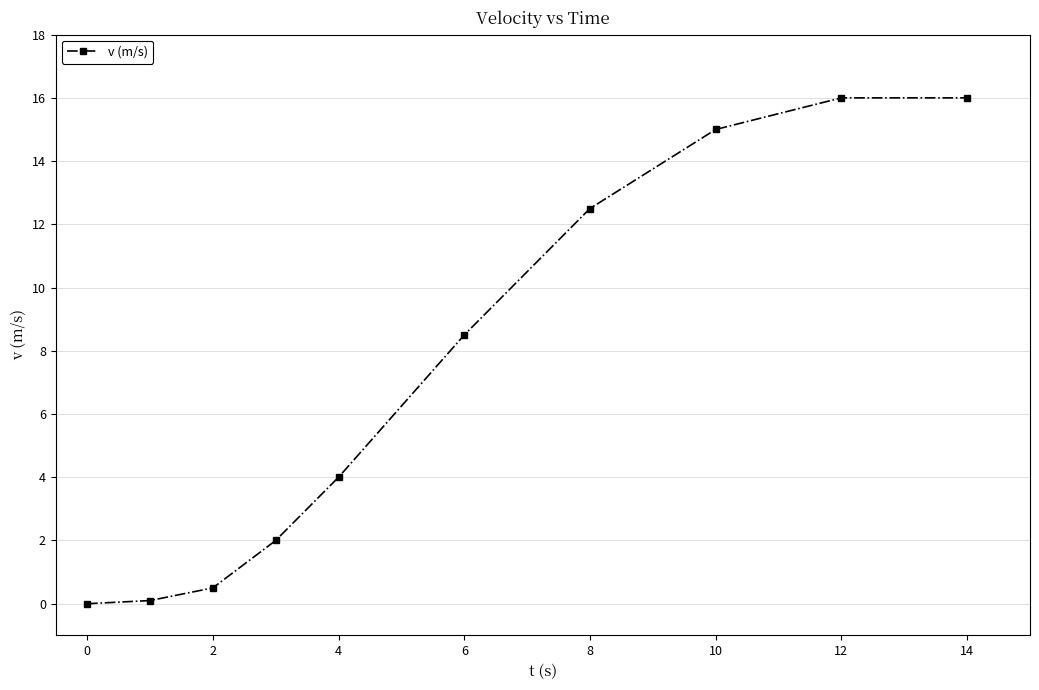

Does the chart display data point markers on the line(s)?

Yes